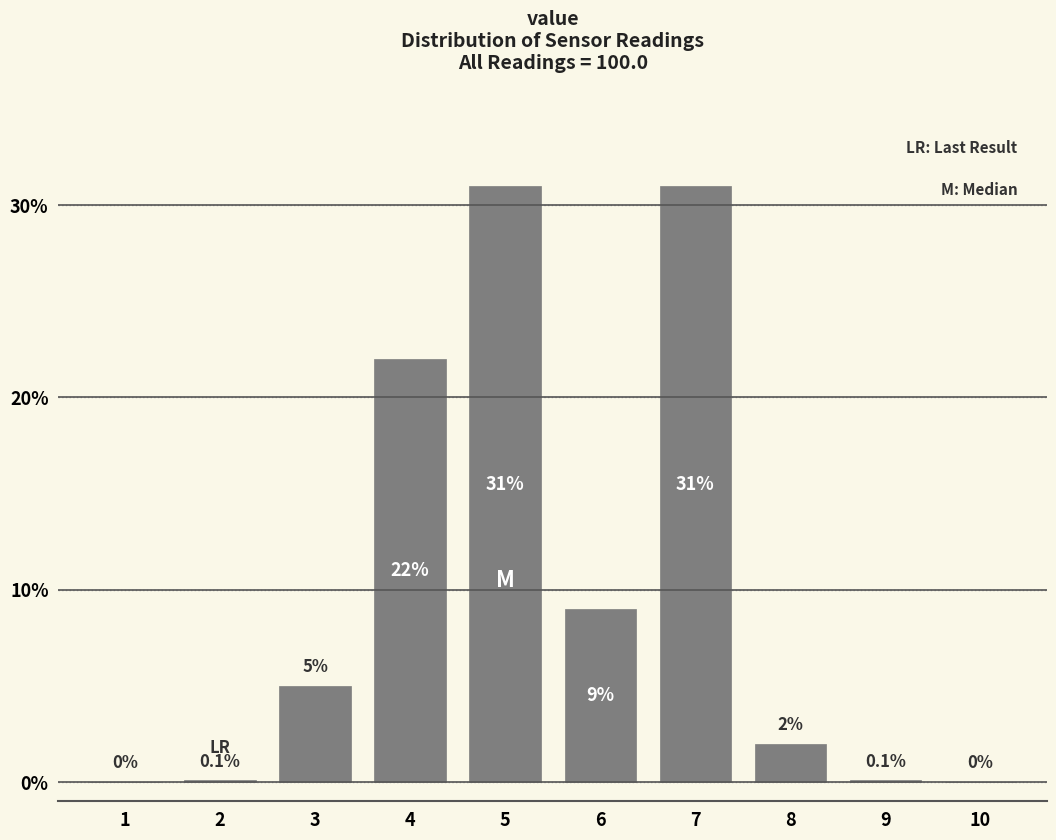

Reading left to right, extract all data points from this chart.

1=0.0	2=0.1	3=5.0	4=22.0	5=31.0	6=9.0	7=31.0	8=2.0	9=0.1	10=0.0